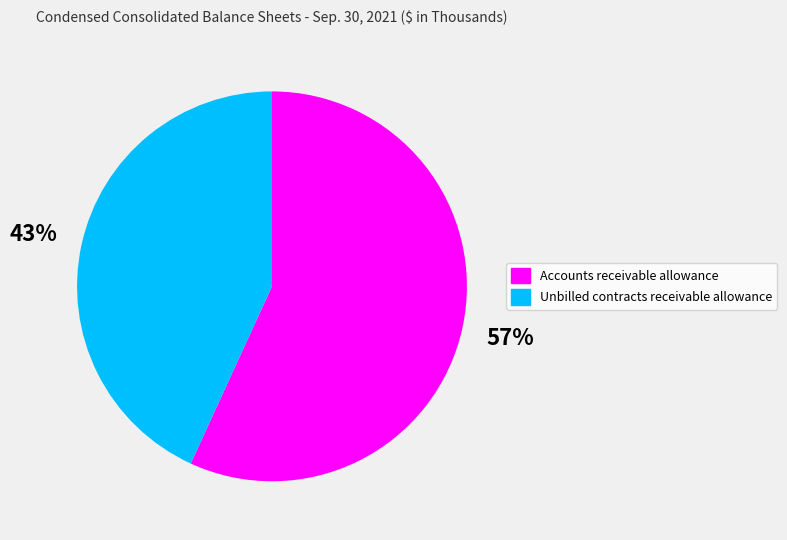

Which slice is the smallest?

Unbilled contracts receivable allowance